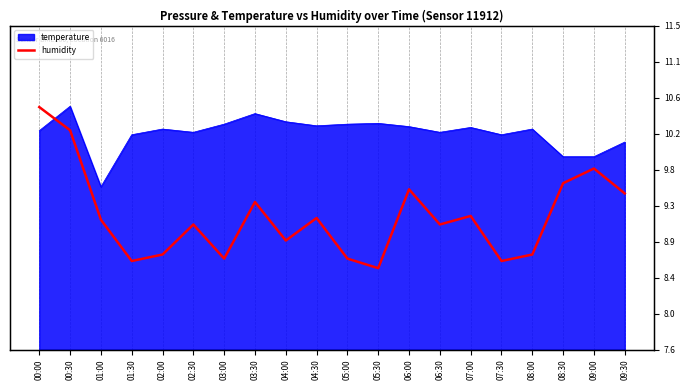

At which category does the chart reach its minimum across all series?

05:30